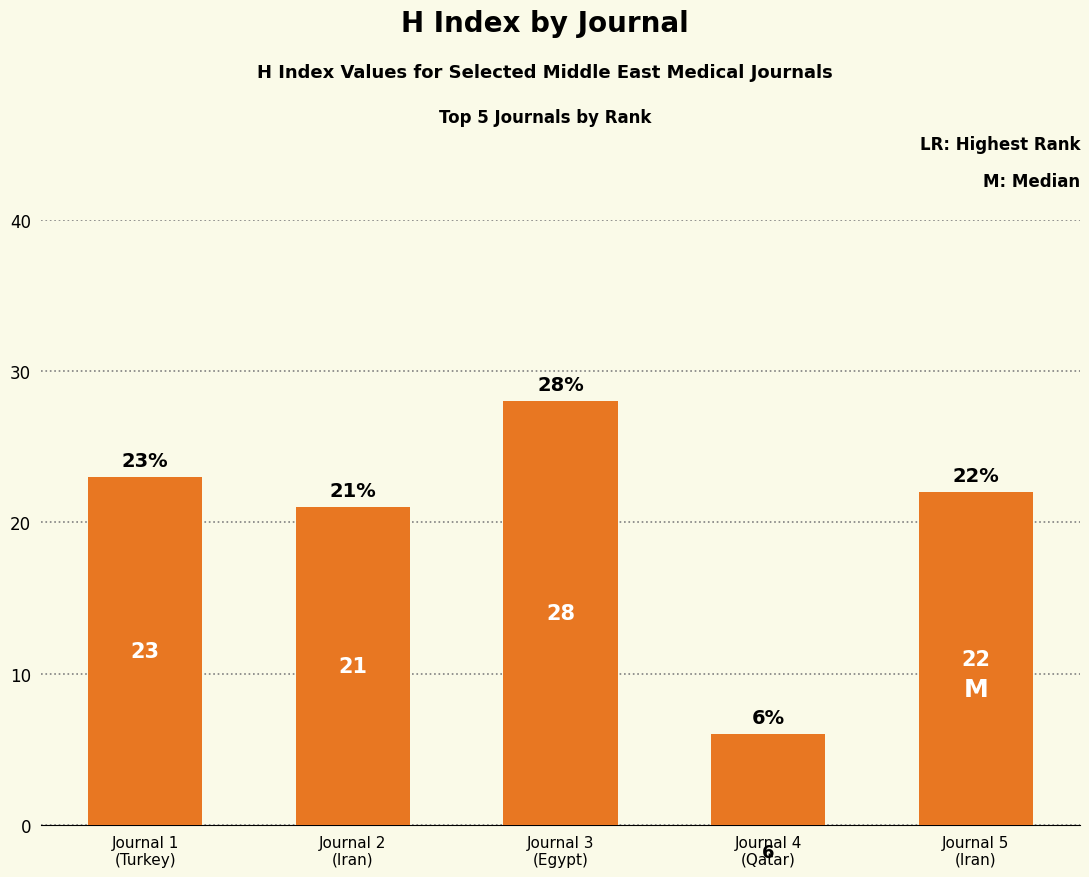

Are the bars horizontal?

No